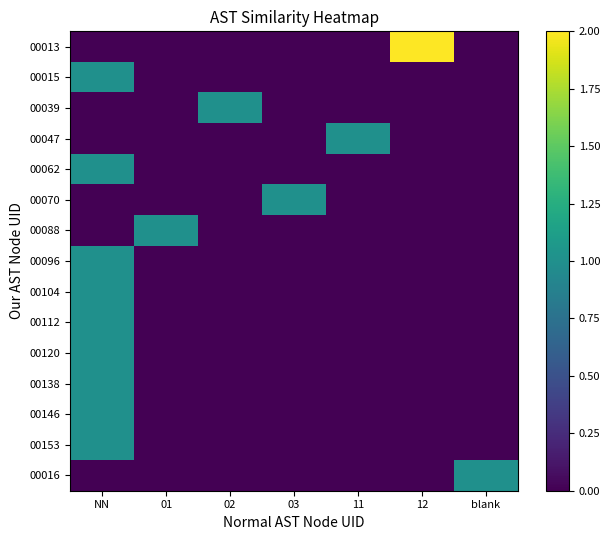

At which category is the sum across all series the highest?

NN